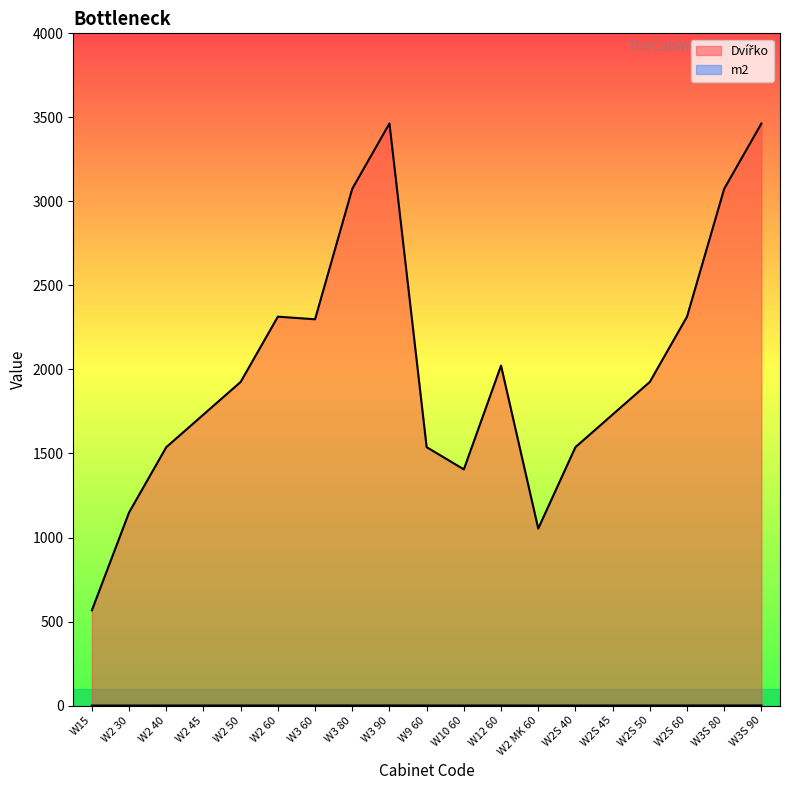

At how many categories does at least one series exceed 1706?

12